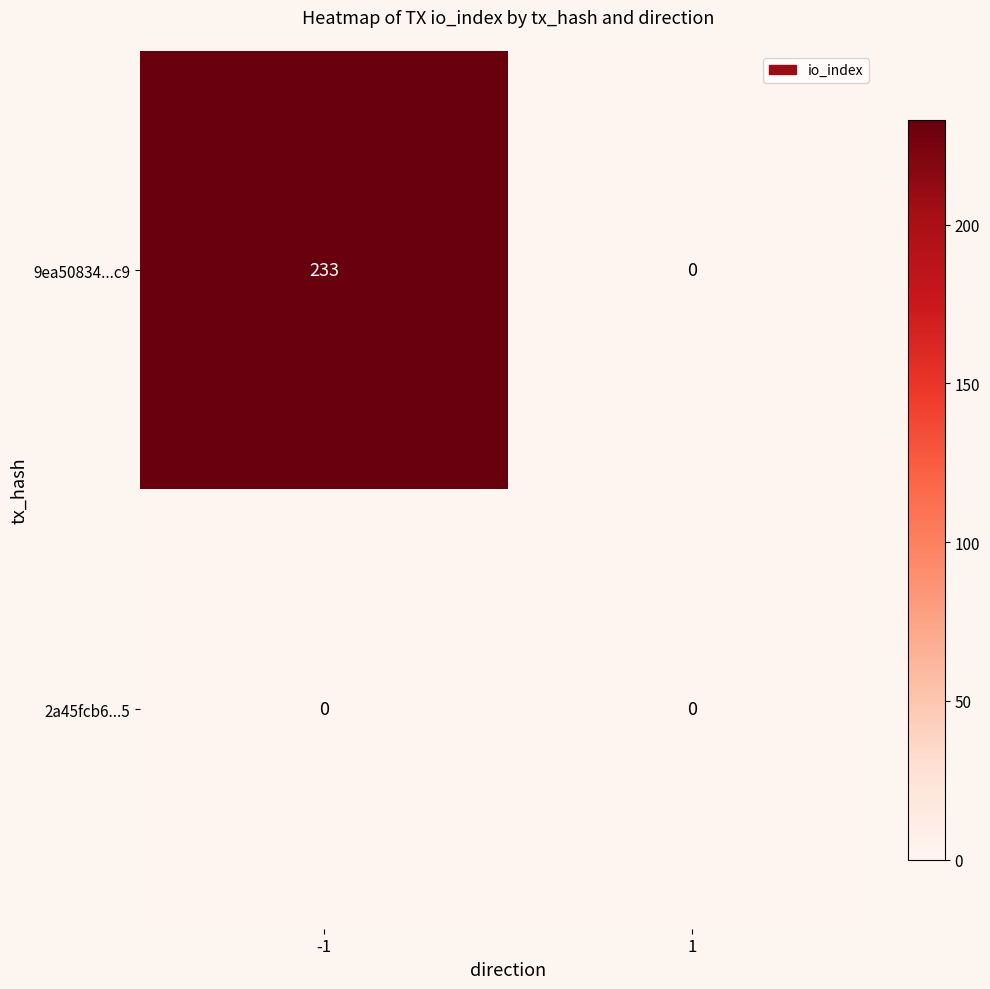

Which series changed the most between -1 and 1?

9ea50834...c9